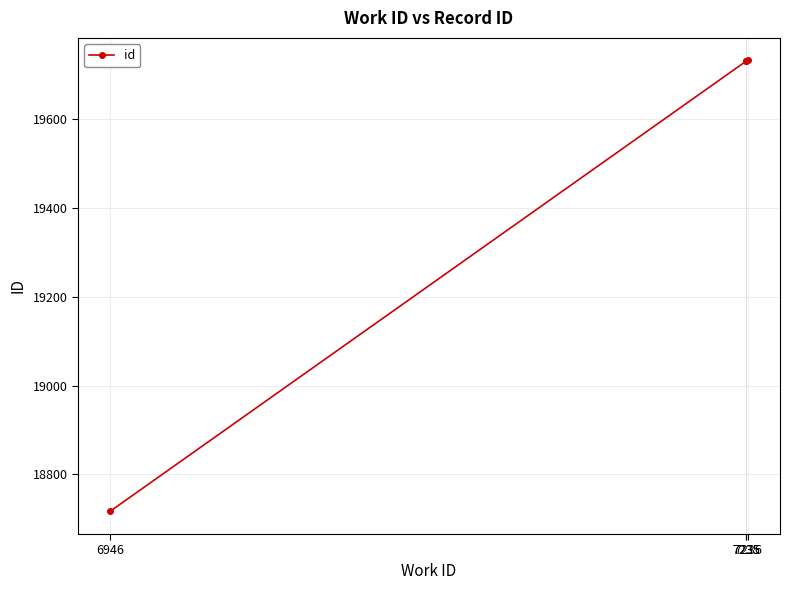

Reading left to right, list all the values displayed in this chart.

18716	19731	19732	19733